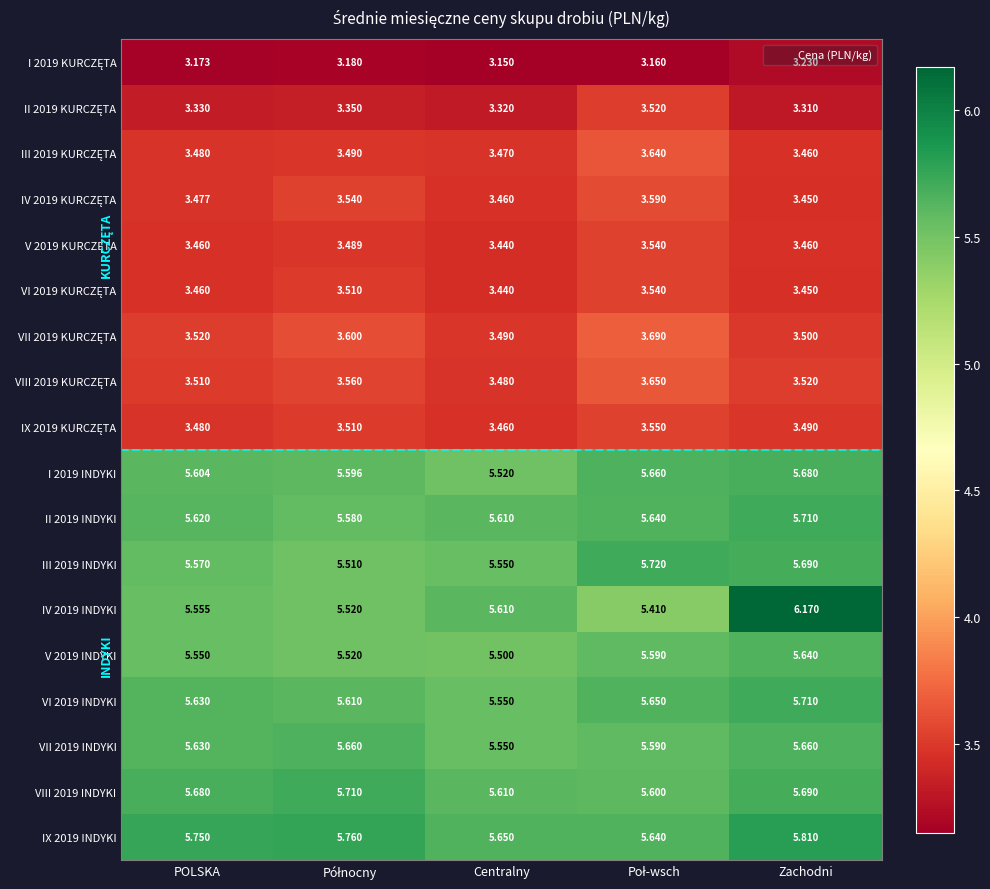

Which category has the lowest value in the V 2019 INDYKI series?

Centralny